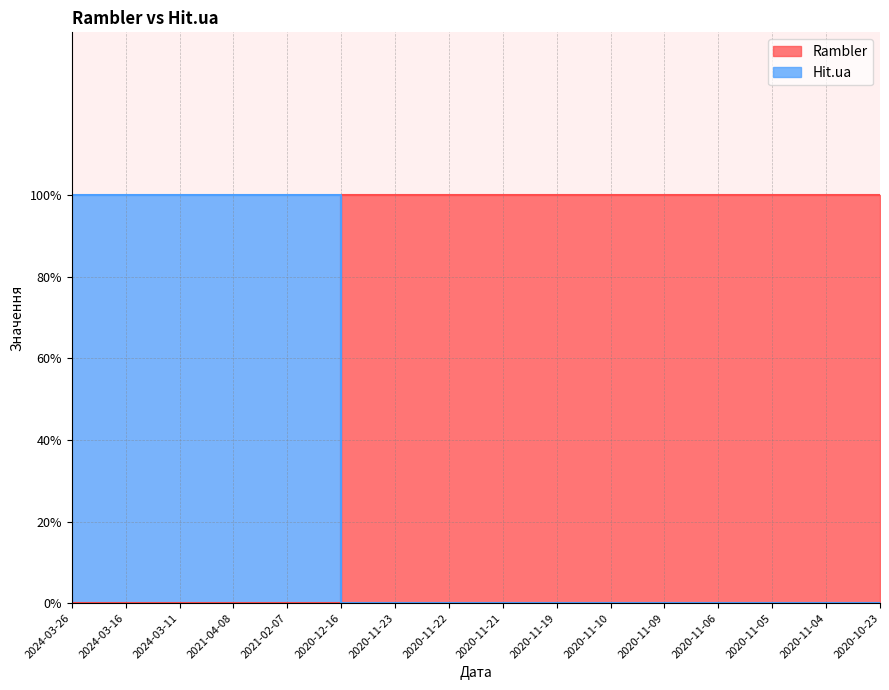

Which series has the largest total across all categories?

Rambler